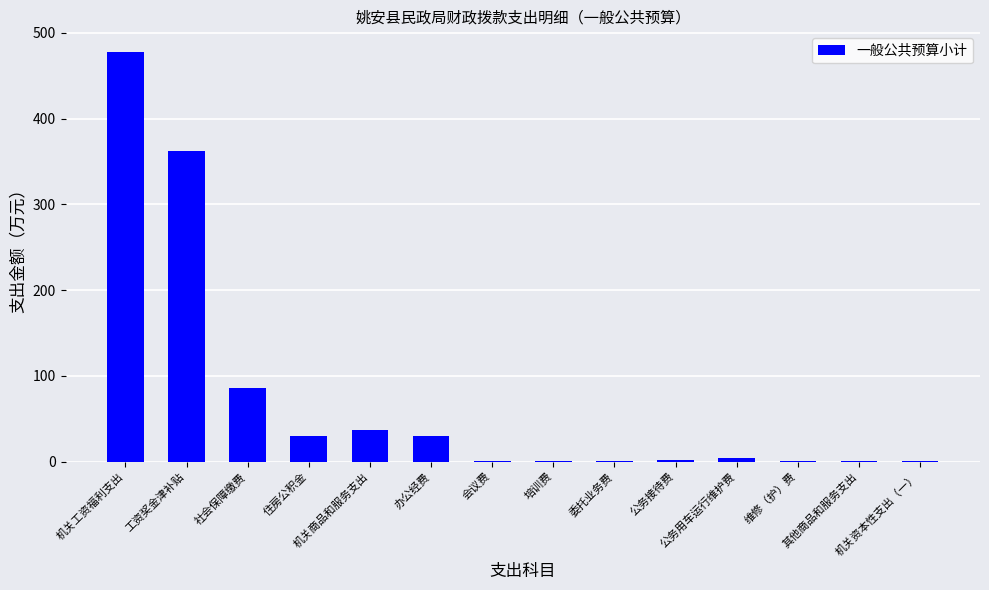

What is the maximum value shown in the chart?

477.9